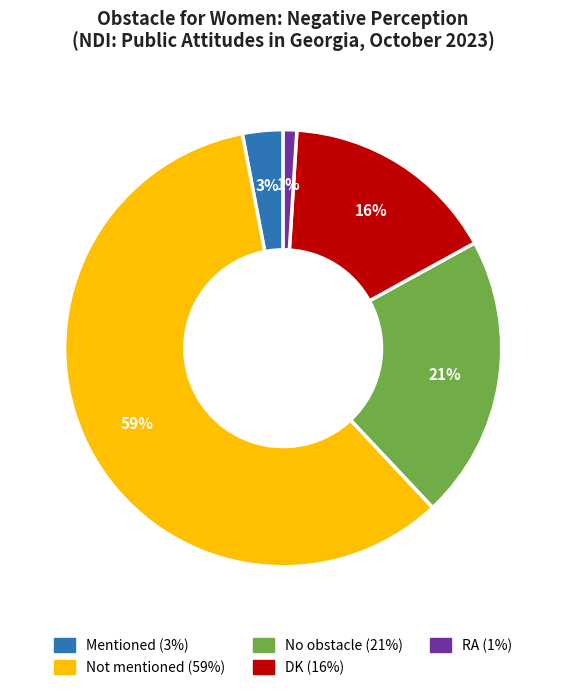

To the nearest percent, what is the difference between the Not mentioned and DK slice percentages?

43%